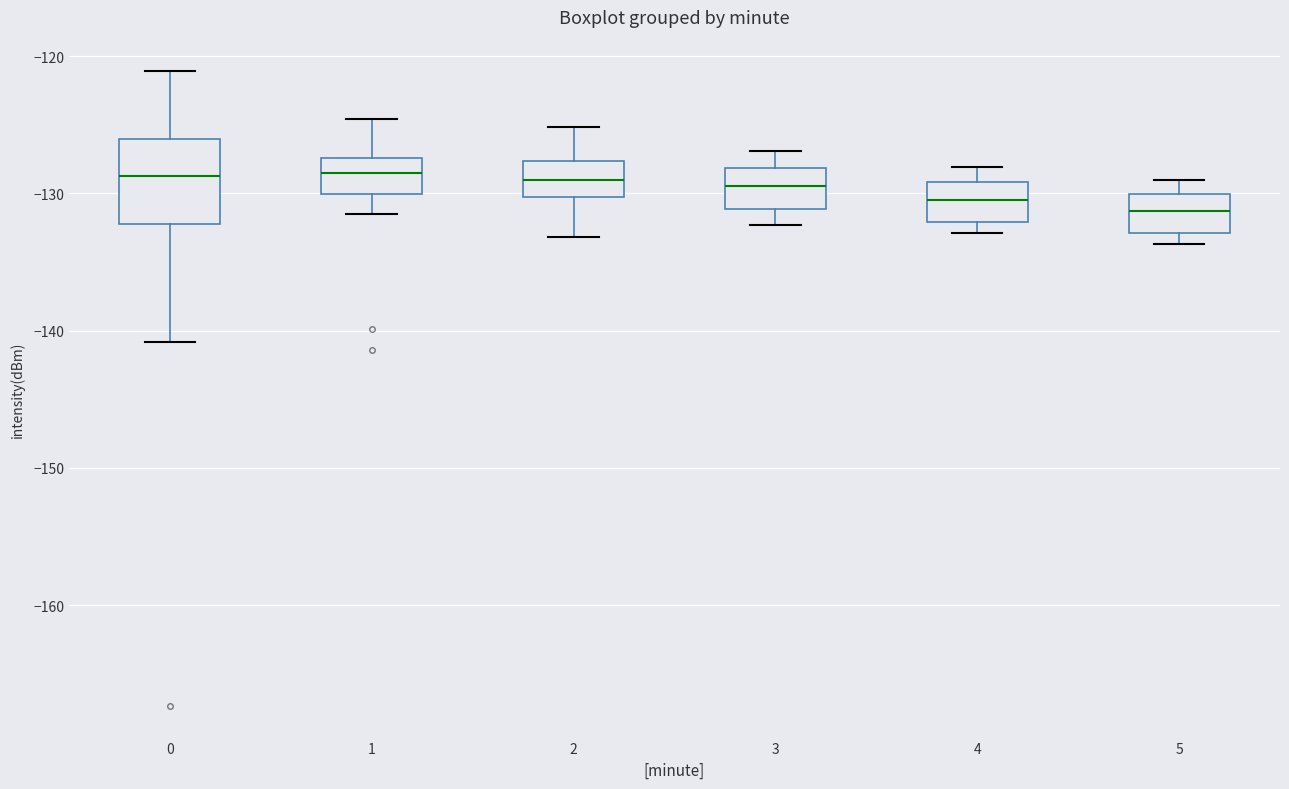

Reading left to right, transcribe this box plot: for each box, give where its median line is, the range the box spans, and where its two whiskers end, as read against the y-axis. The values are not printed on the chart, so give them approximately, as read against the axis.

0: median -129, box -132 to -126, whiskers -141 to -121
1: median -129, box -130 to -127, whiskers -131 to -125
2: median -129, box -130 to -128, whiskers -133 to -125
3: median -129, box -131 to -128, whiskers -132 to -127
4: median -130, box -132 to -129, whiskers -133 to -128
5: median -131, box -133 to -130, whiskers -134 to -129